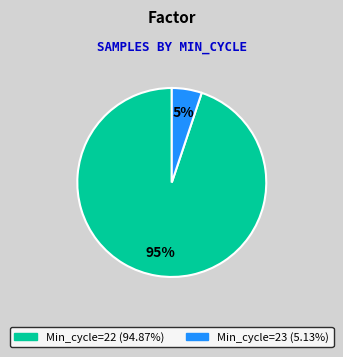

Is there a majority slice in this chart?

Yes